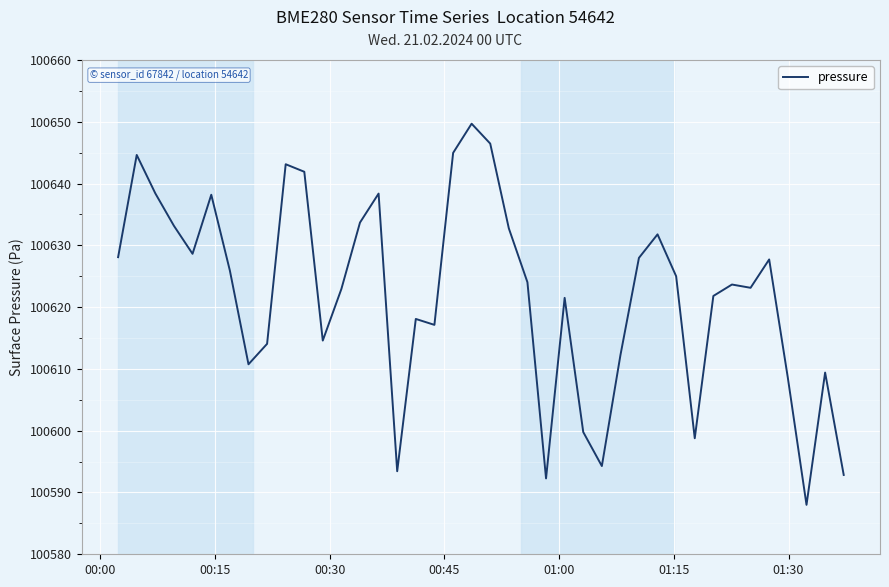

What is the minimum value shown in the chart?

100588.0